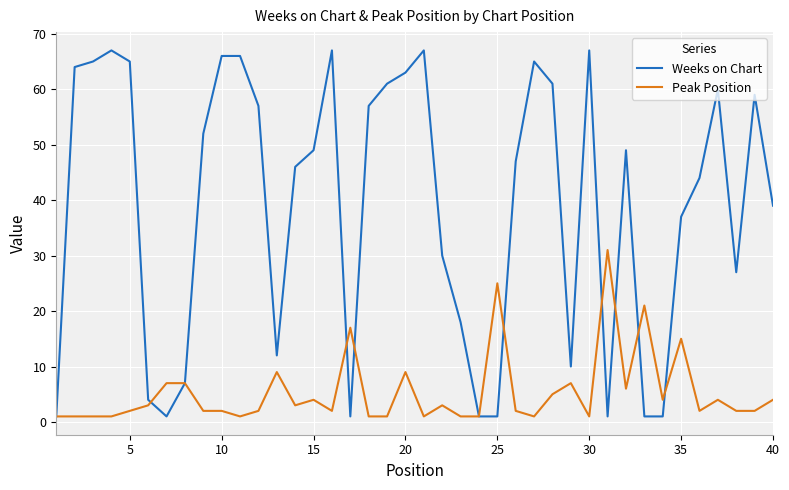

Reading right to left, what are all the values shown in this chart?

Weeks on Chart: 39	59	27	60	44	37	1	1	49	1	67	10	61	65	47	1	1	18	30	67	63	61	57	1	67	49	46	12	57	66	66	52	7	1	4	65	67	65	64	1
Peak Position: 4	2	2	4	2	15	4	21	6	31	1	7	5	1	2	25	1	1	3	1	9	1	1	17	2	4	3	9	2	1	2	2	7	7	3	2	1	1	1	1